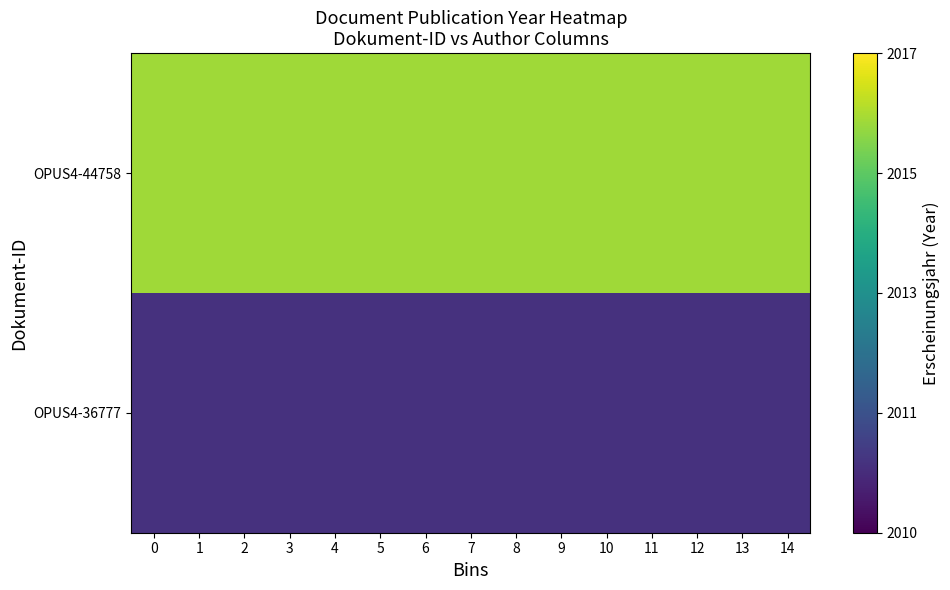

Reading left to right, extract all data points from this chart.

OPUS4-44758: 0=0.9	1=0.9	2=0.9	3=0.9	4=0.9	5=0.9	6=0.9	7=0.9	8=0.9	9=0.9	10=0.9	11=0.9	12=0.9	13=0.9	14=0.9
OPUS4-36777: 0=0.1	1=0.1	2=0.1	3=0.1	4=0.1	5=0.1	6=0.1	7=0.1	8=0.1	9=0.1	10=0.1	11=0.1	12=0.1	13=0.1	14=0.1